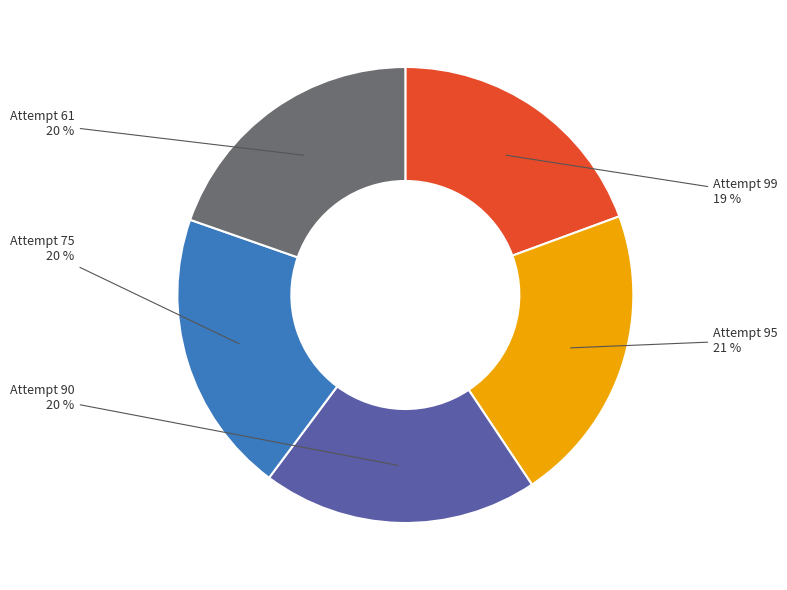

Does Attempt 99 represent more than half of the total?

No